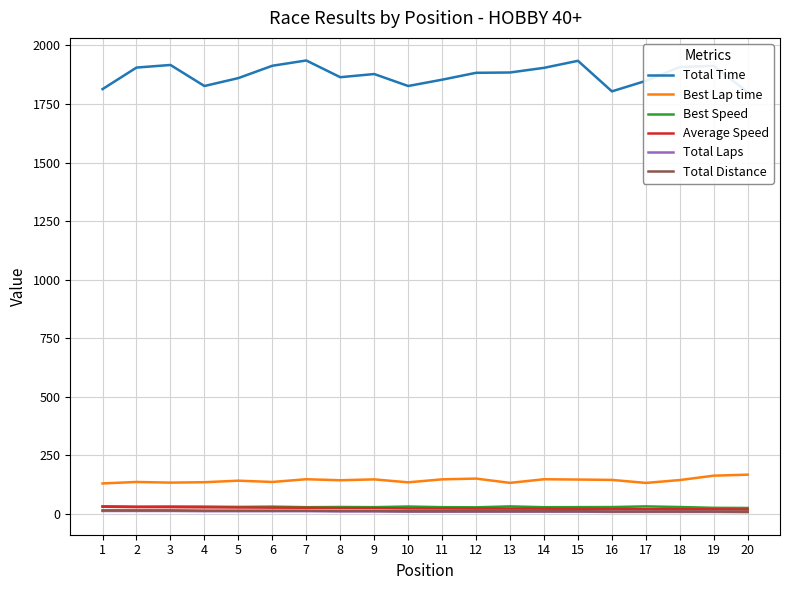

True or false: Best Lap time has more than 0 interior local peaks.

True